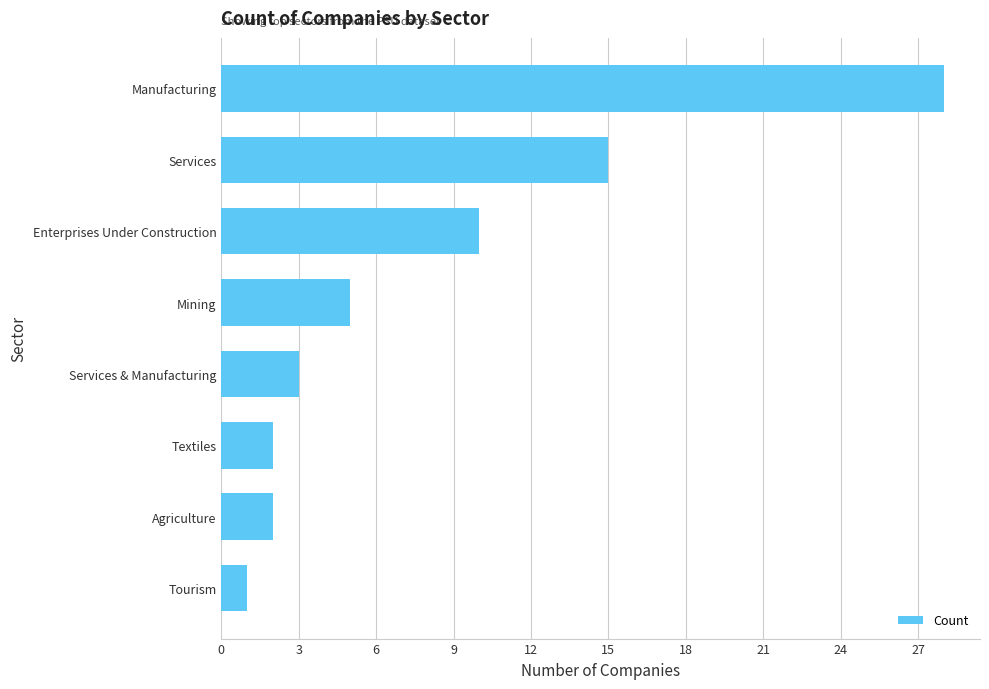

What is the difference between the maximum and minimum values?

27